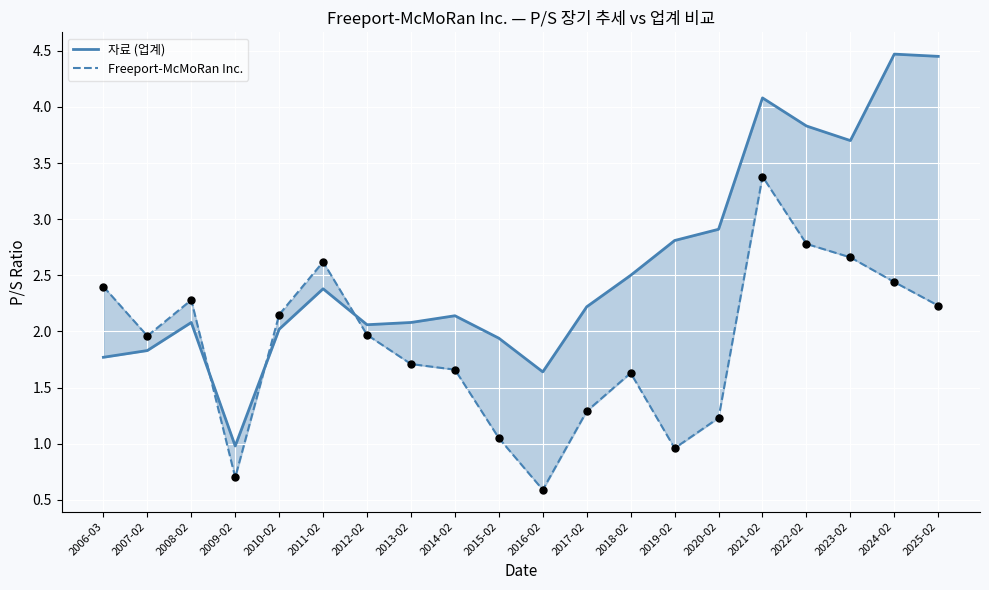

Which series has the largest Y range (max minus min)?

자료 (업계)